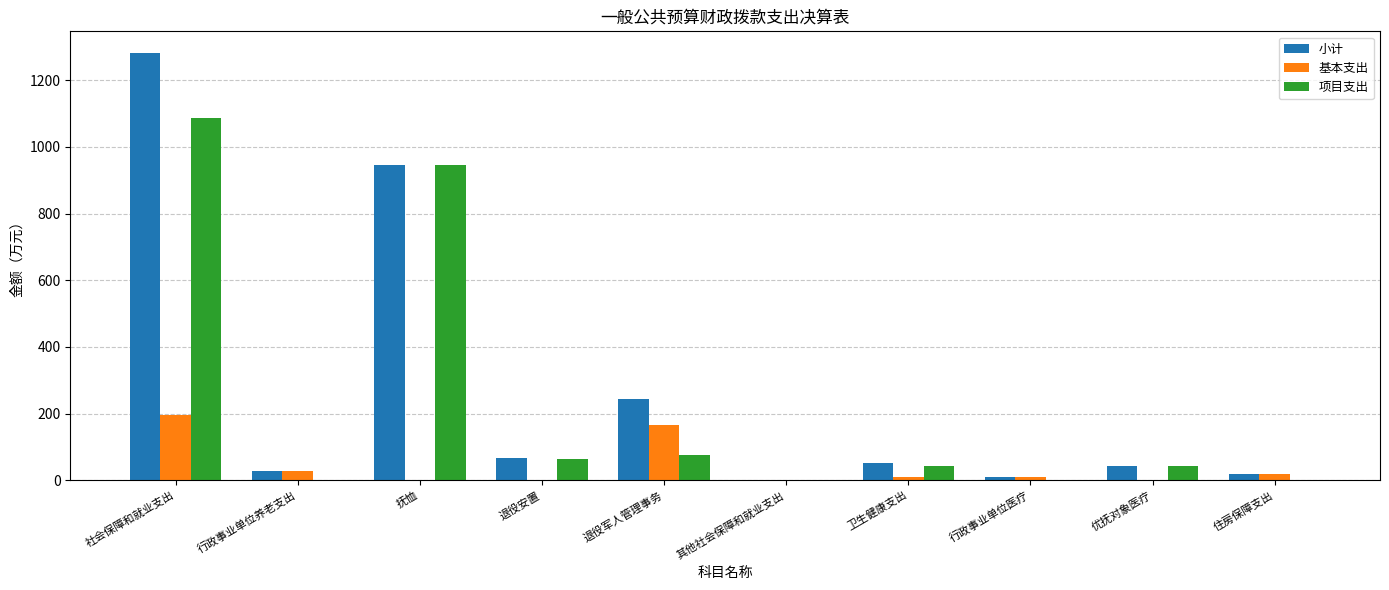

Are the bars horizontal?

No